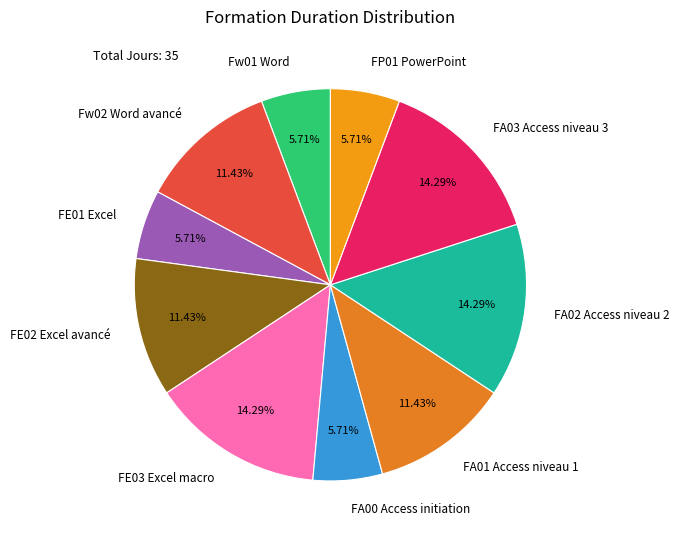

Does FA01 Access niveau 1 represent more than half of the total?

No